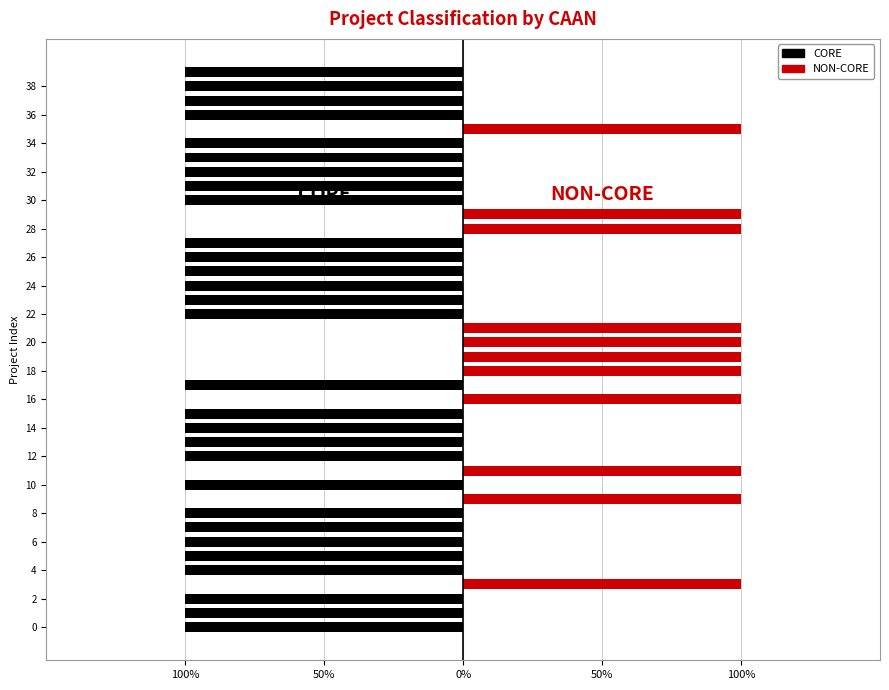

Which series has the largest range (max minus min)?

CORE